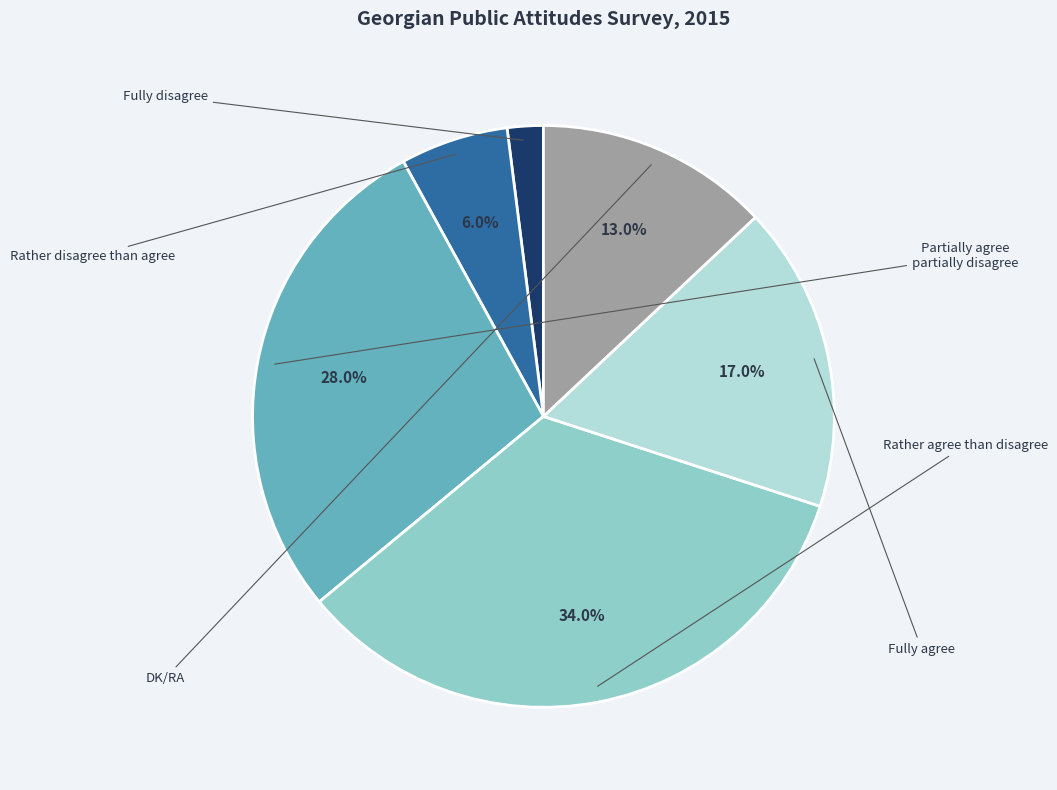

Is there a majority slice in this chart?

No